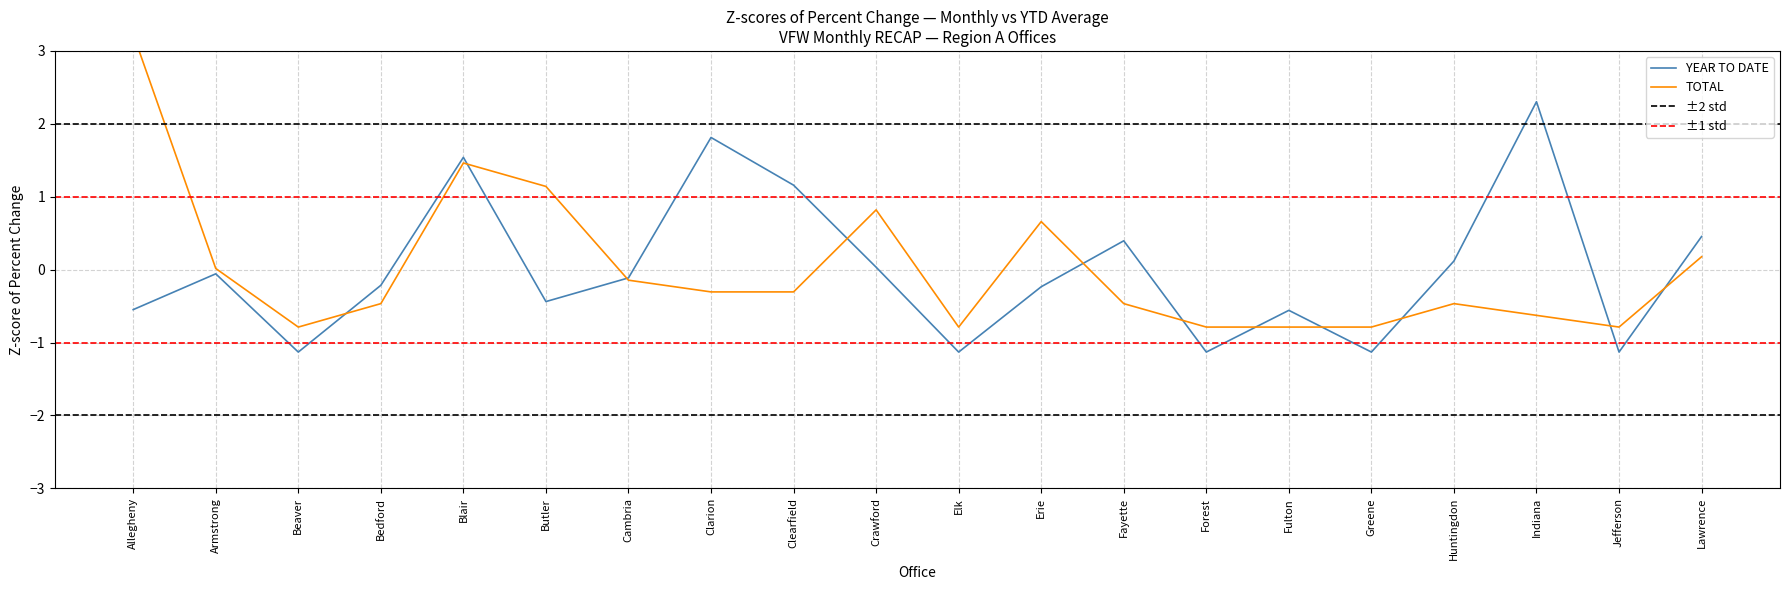

Reading left to right, what are all the values shown in this chart?

3.2	0.0	-0.8	-0.5	1.5	1.1	-0.1	-0.3	-0.3	0.8	-0.8	0.7	-0.5	-0.8	-0.8	-0.8	-0.5	-0.6	-0.8	0.2